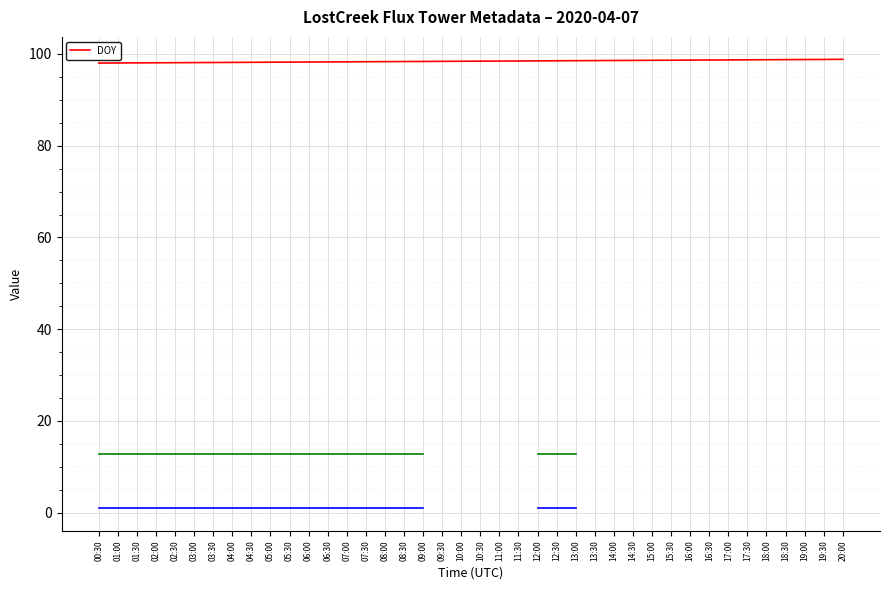

True or false: the data shows 34.2 at 12:30.

False